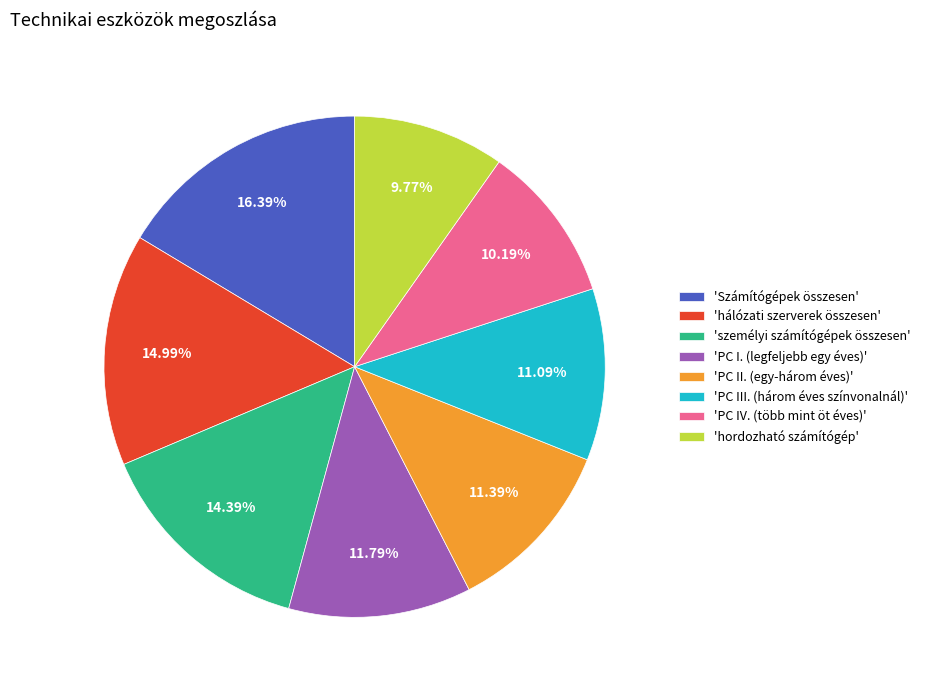

Does any single category account for the majority?

No